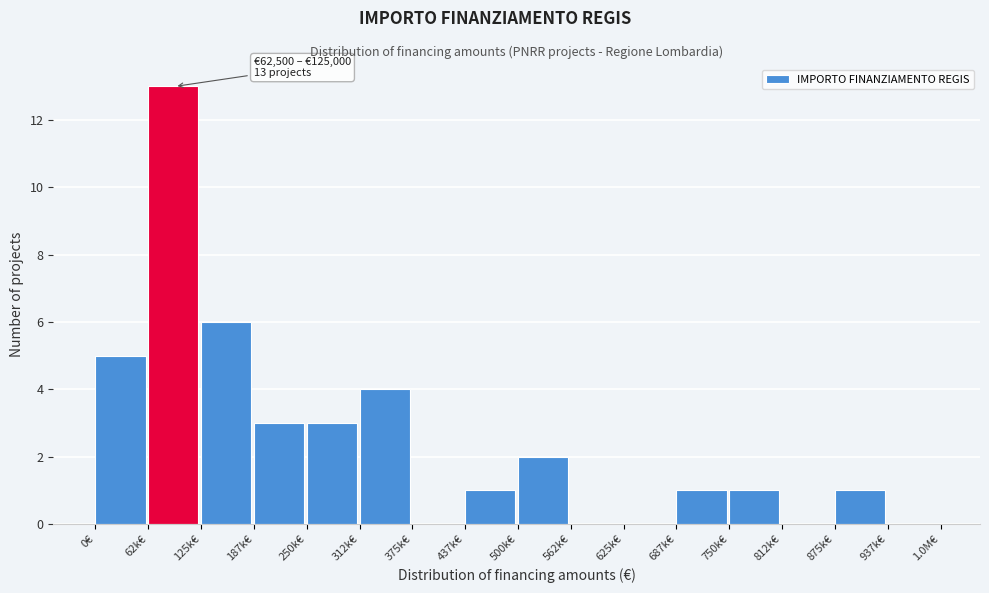

Reading left to right, extract all data points from this chart.

0€=5	62k€=13	125k€=6	187k€=3	250k€=3	312k€=4	375k€=0	437k€=1	500k€=2	562k€=0	625k€=0	687k€=1	750k€=1	812k€=0	875k€=1	937k€=0